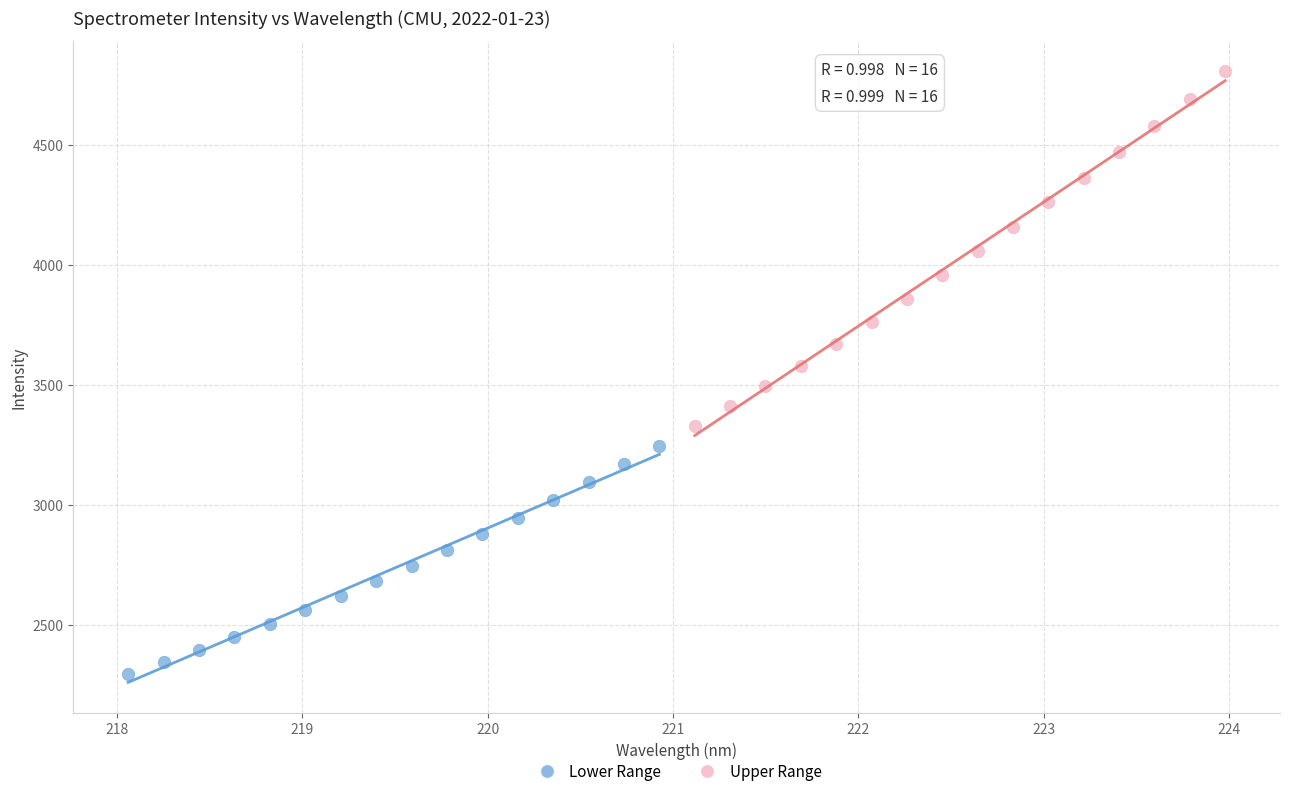

Which series reaches the maximum Y coordinate?

Upper Range